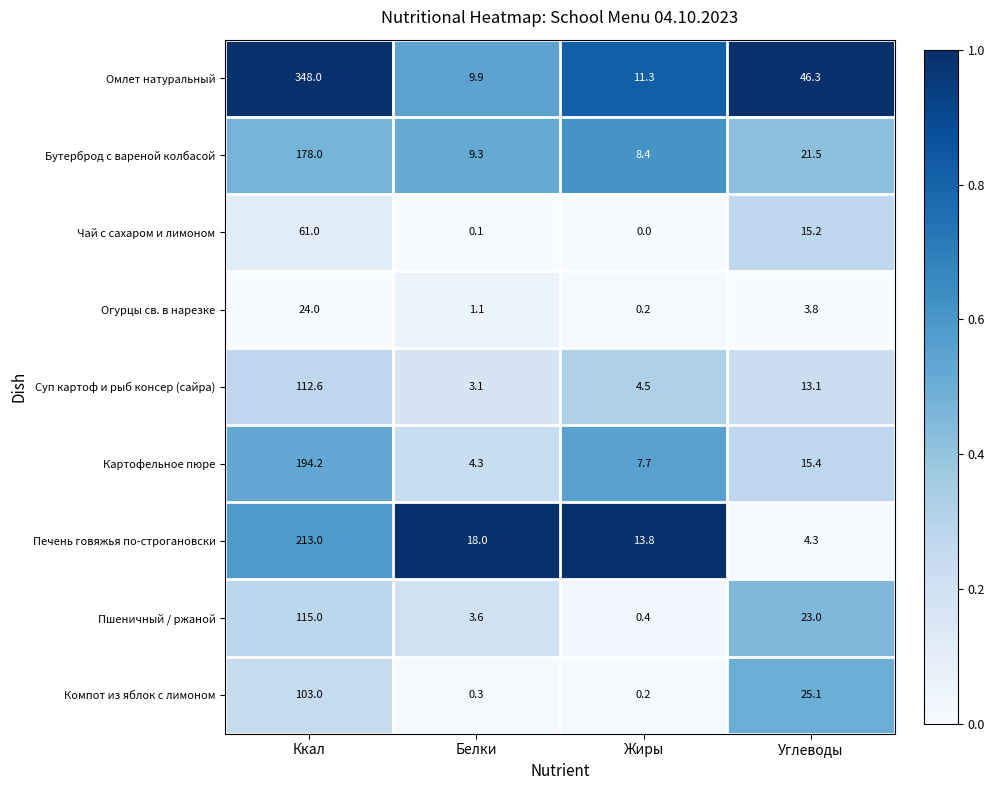

The Суп картоф и рыб консер (сайра) series shows 1.1 at Белки. True or false?

False